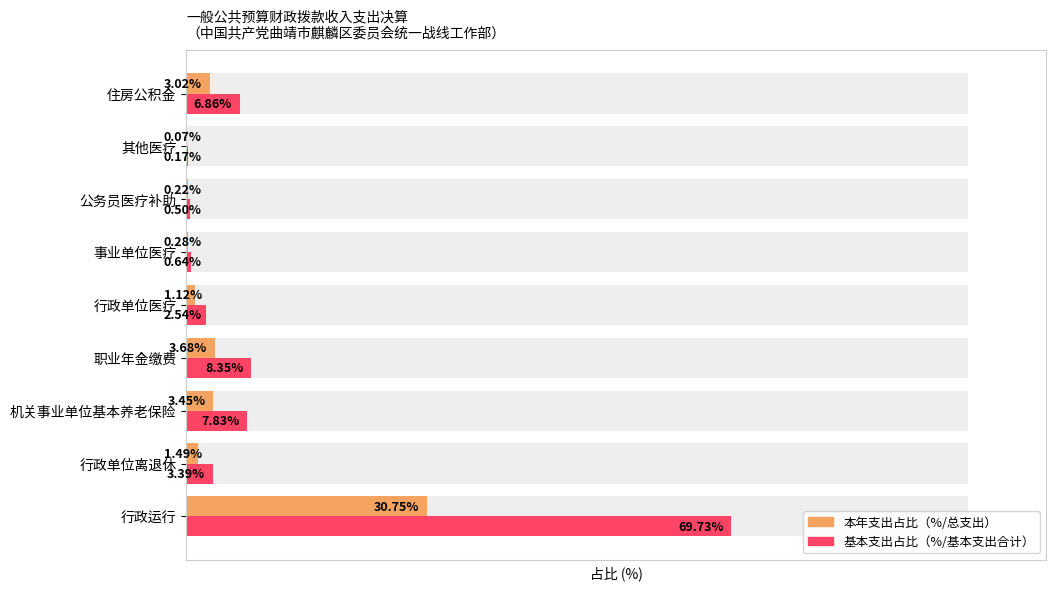

Rank the series by their maximum value, from lowest to highest.

本年支出占比, 基本支出占比